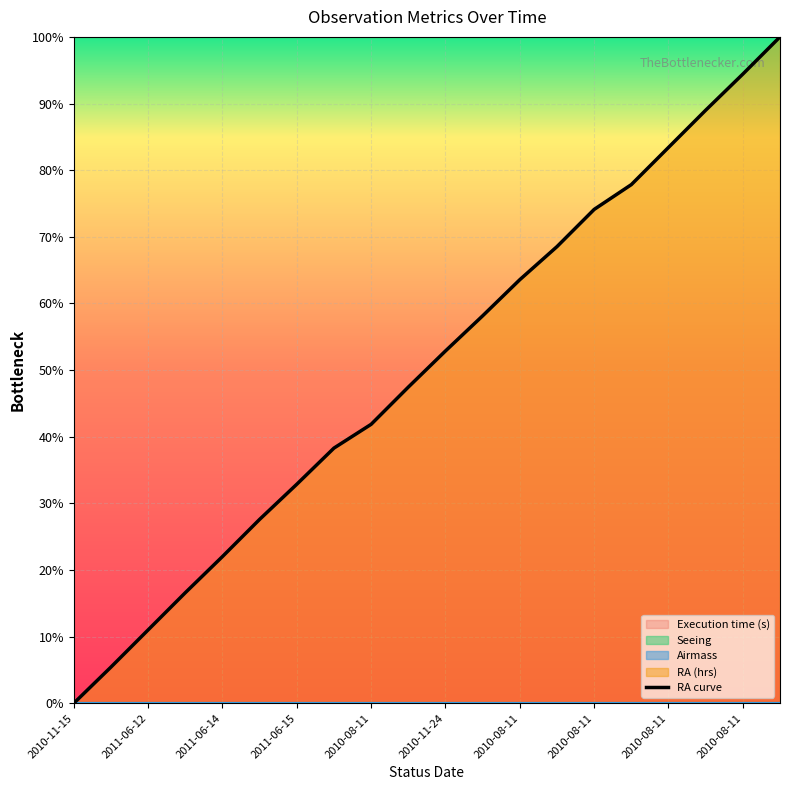

Which has a higher value, 19 or 14?

19